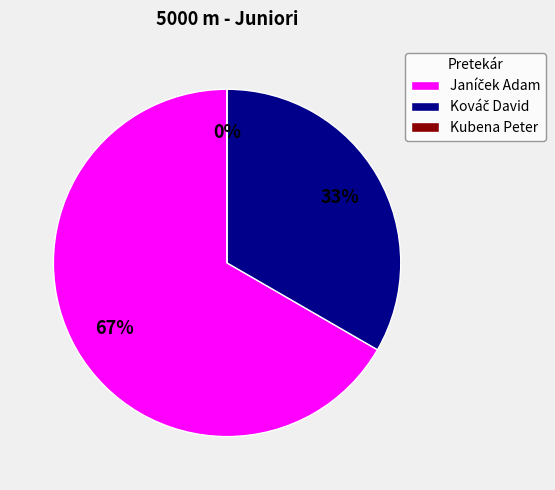

What is the largest slice in the pie chart?

Janíček Adam